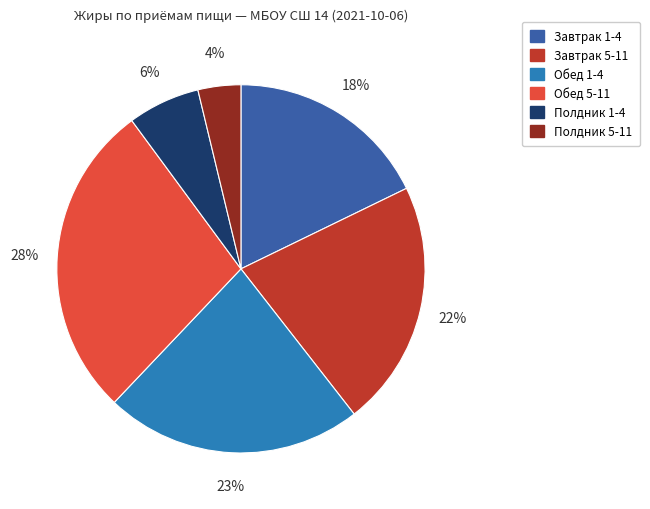

The Обед 1-4 slice represents 12% of the pie. True or false?

False